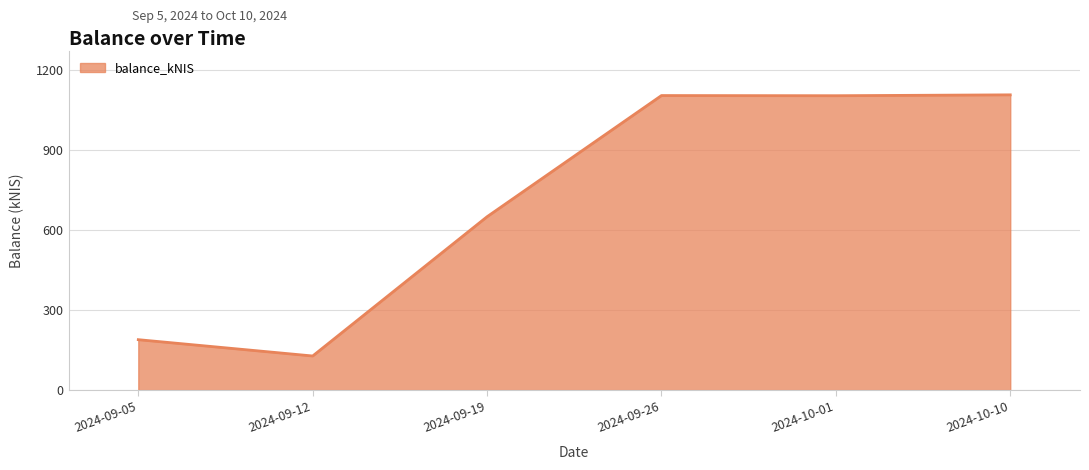

At which category does the chart reach its minimum across all series?

2024-09-12